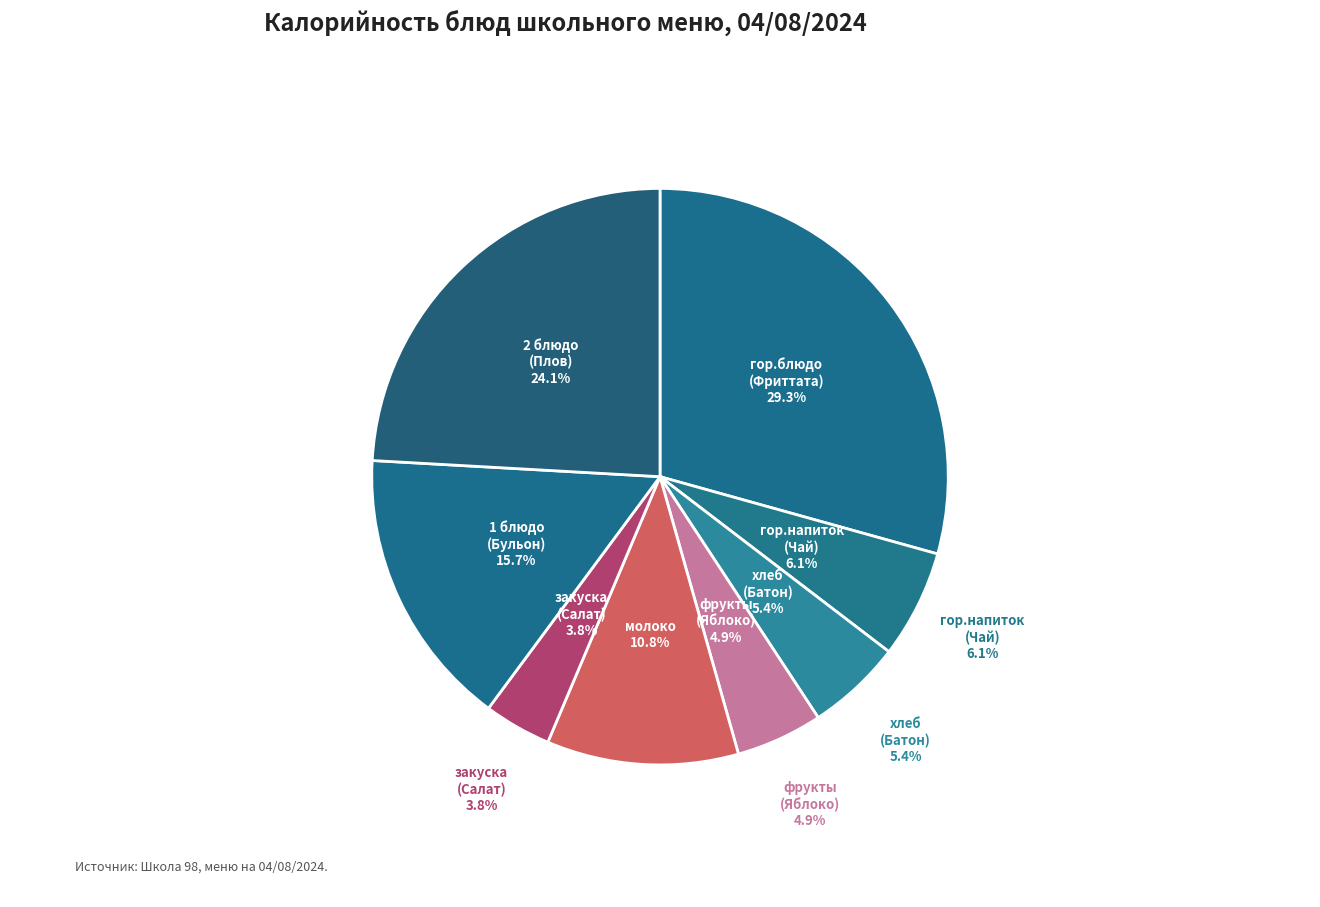

To the nearest percent, what is the difference between the largest and smallest slice percentages?

26%